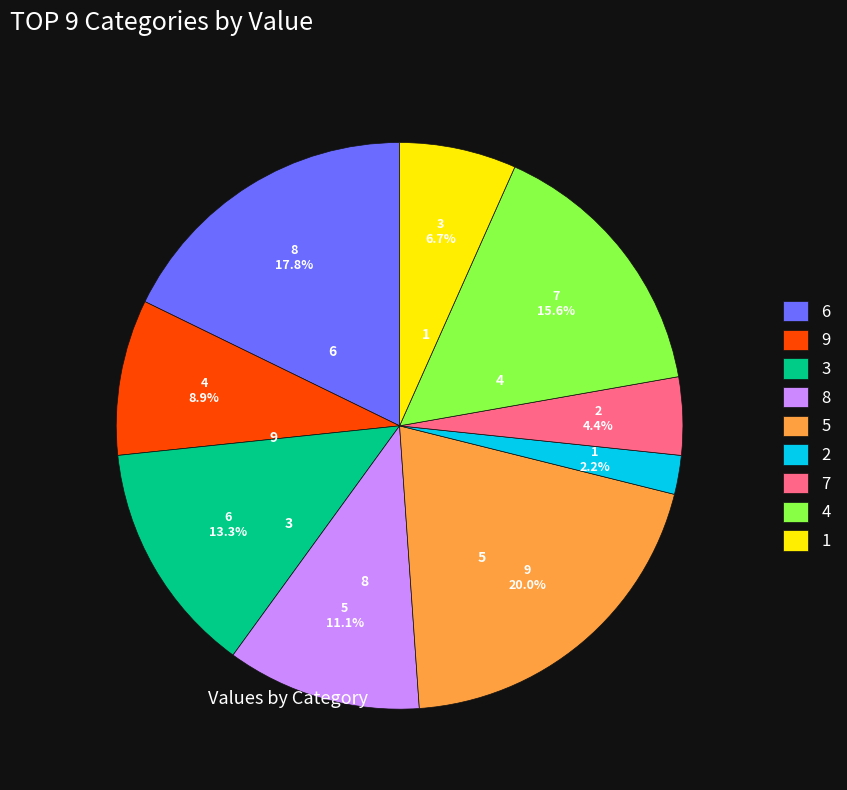

Which slice is the largest?

5